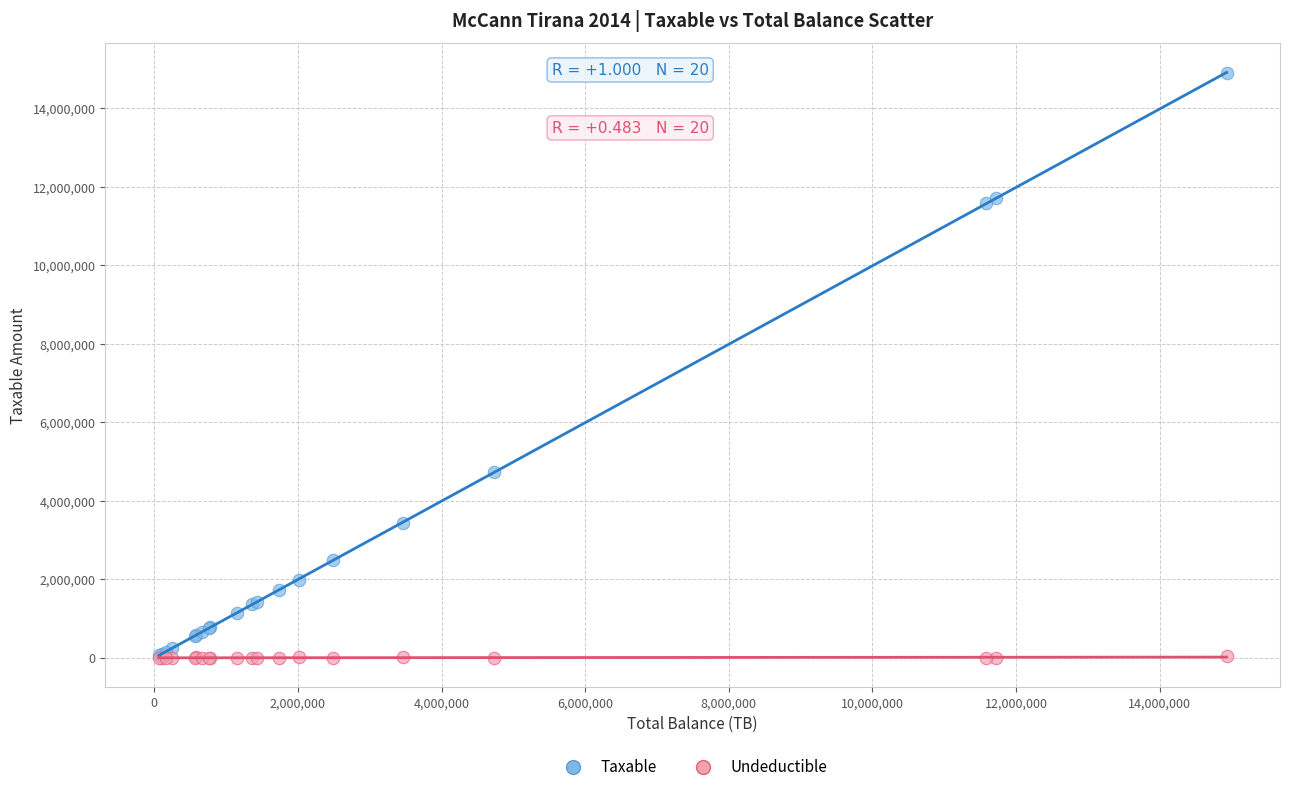

Across all series, what Y value is closest to 7443929?

4731146.9